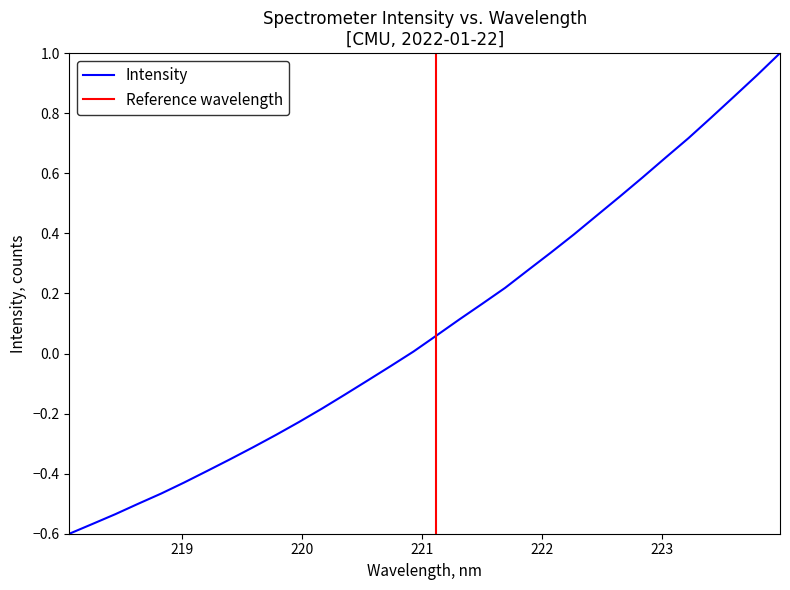

How many negative values are there?

15